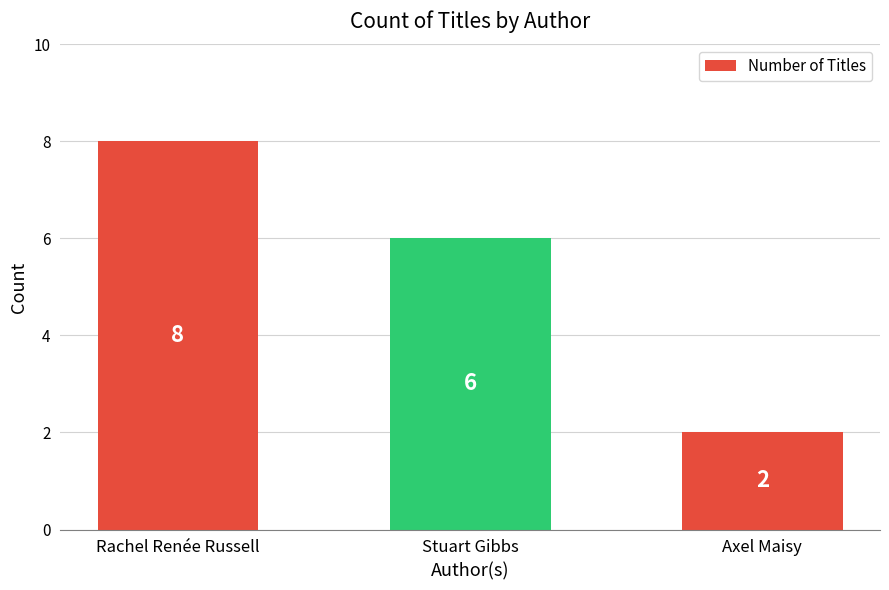

What is the difference between the values at Stuart Gibbs and Axel Maisy?

4